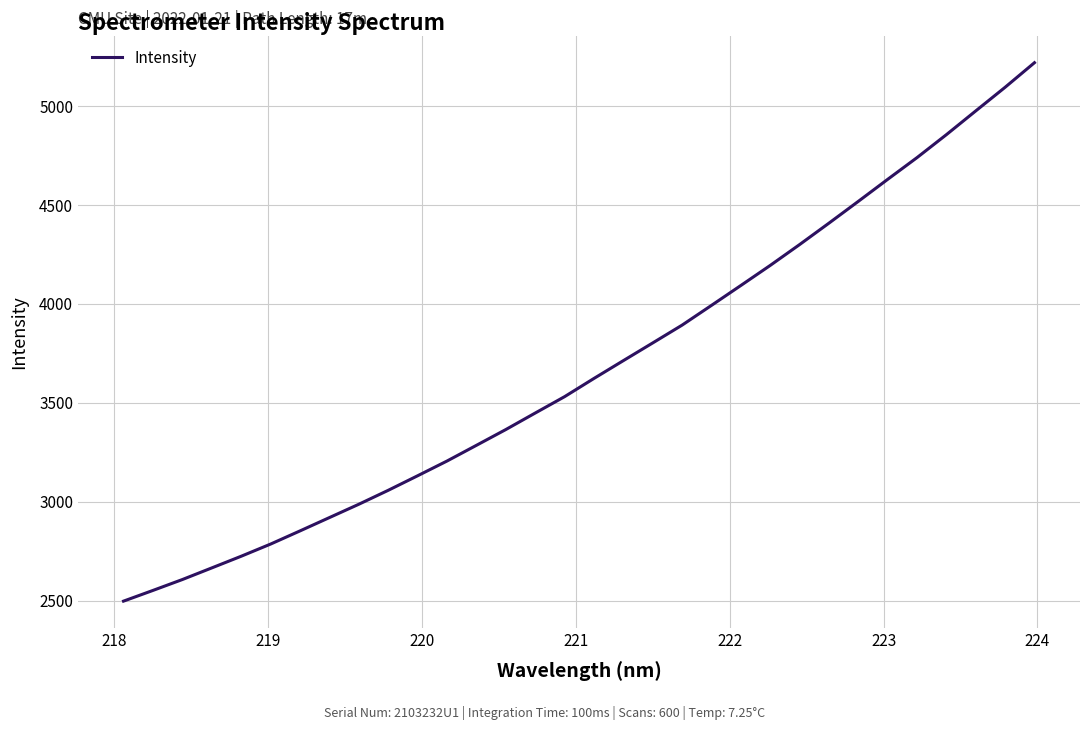

What is the difference between the maximum and minimum values?

2722.5